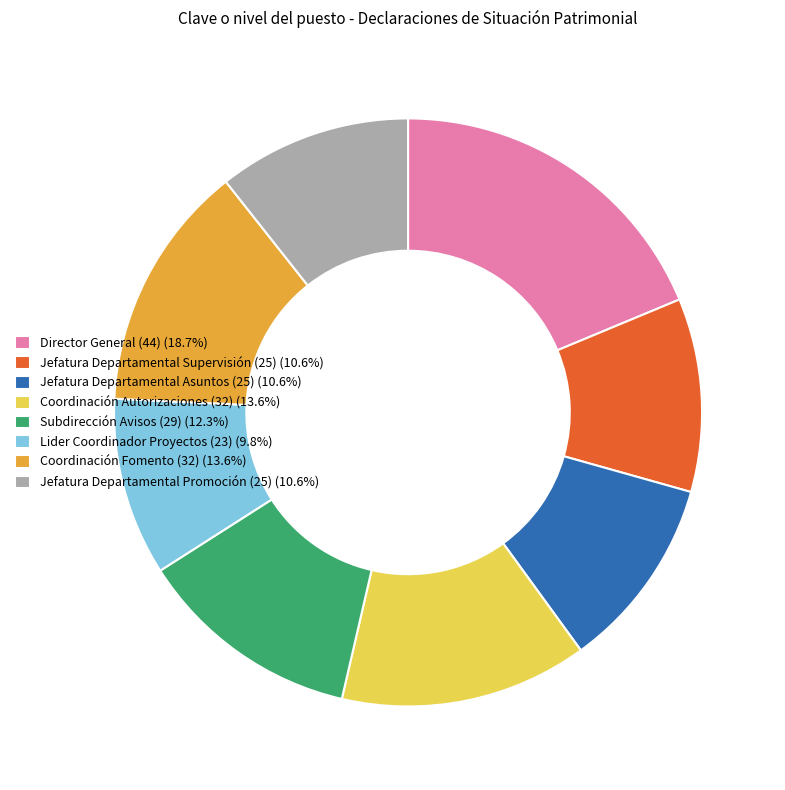

Which has a higher value, Coordinación Fomento (32) or Subdirección Avisos (29)?

Coordinación Fomento (32)